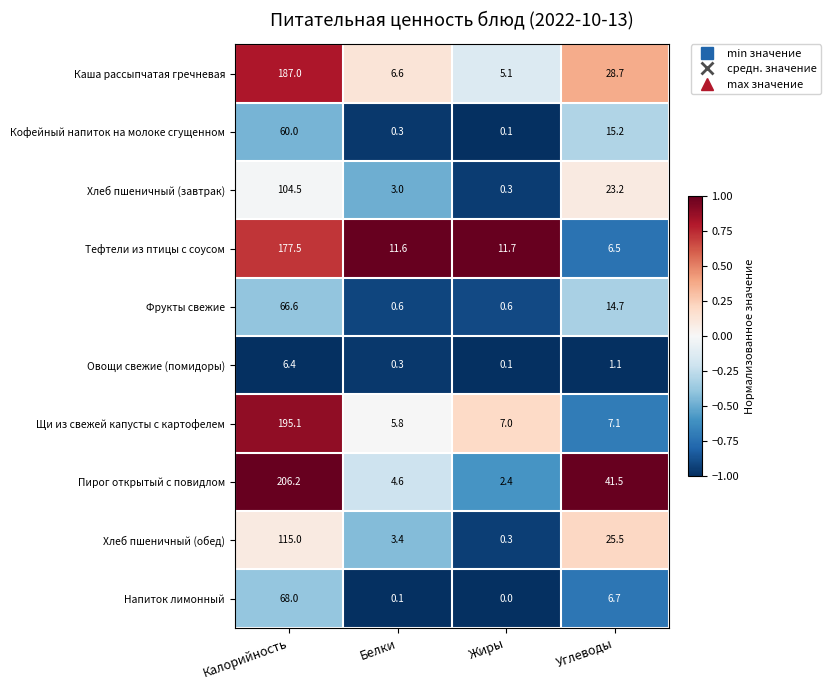

The Напиток лимонный series shows 0.1 at Белки. True or false?

True